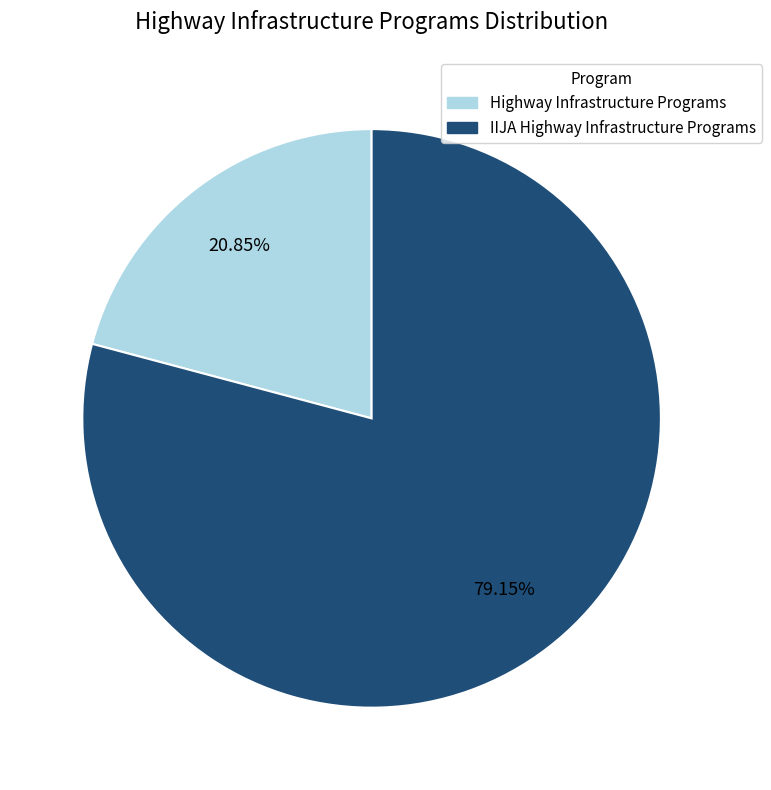

What is the majority slice?

IIJA Highway Infrastructure Programs